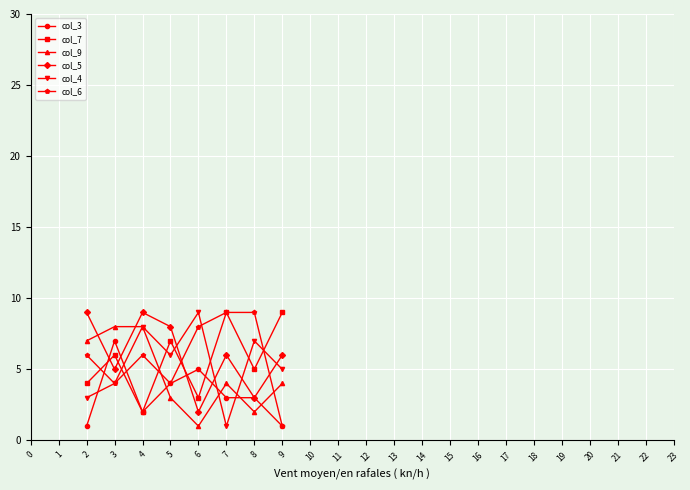

What is the maximum value shown in the chart?

9